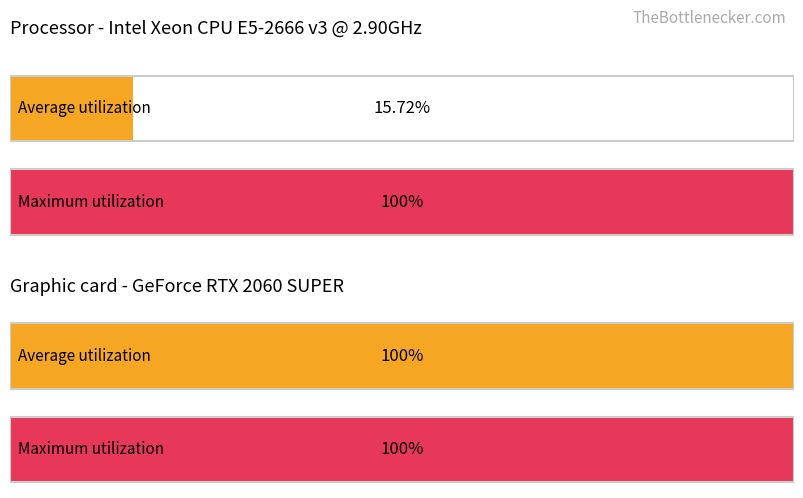

What is the sum of all Average utilization values?

115.7